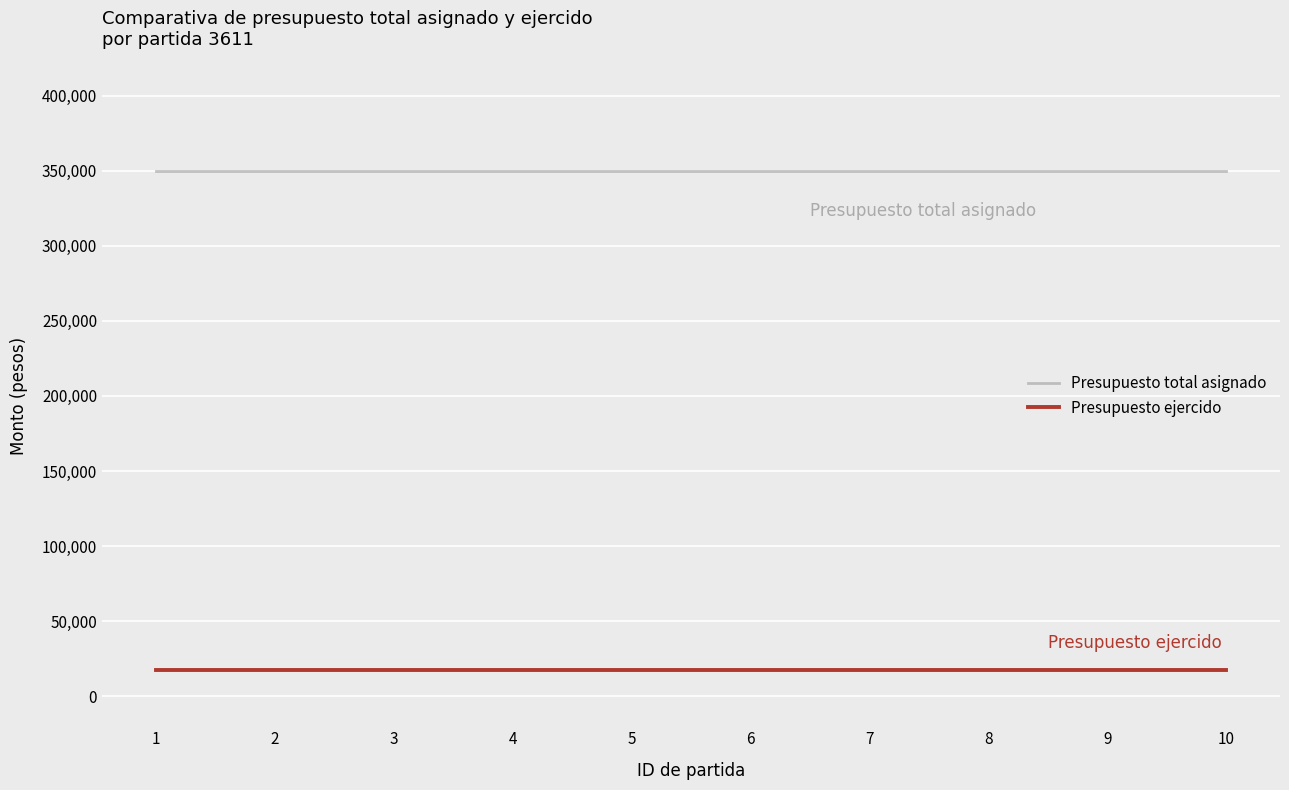

At how many categories does at least one series exceed 198229?

10